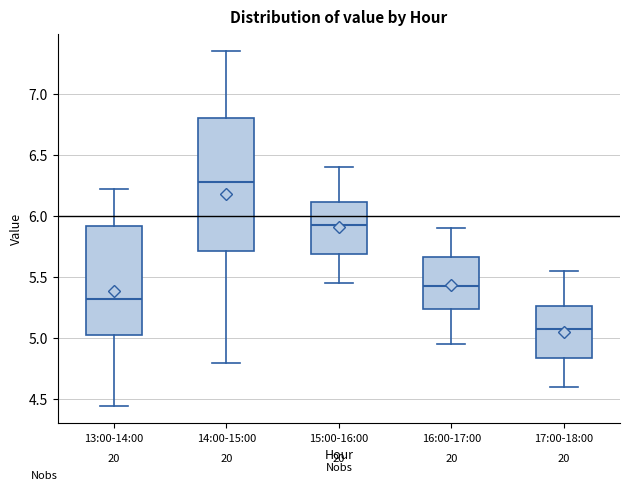

Where does the upper whisker of the box for 16:00-17:00 end on the y-axis? The values are not printed on the chart, so give them approximately, as read against the axis.

5.90